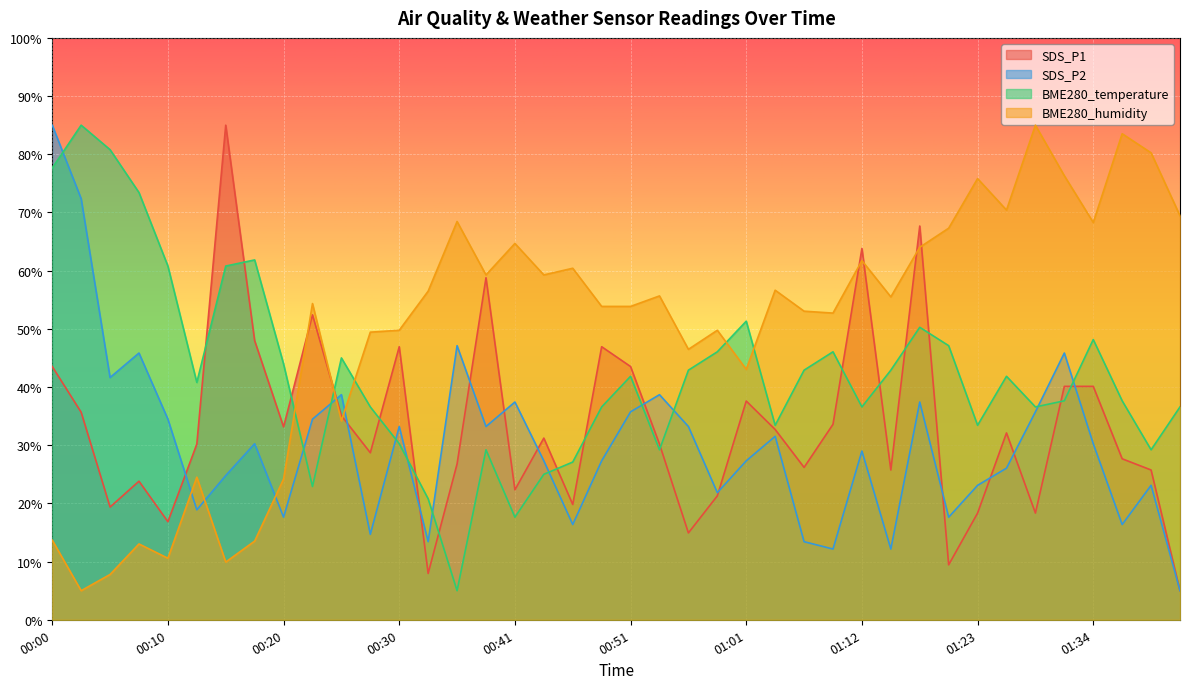

True or false: BME280_humidity has a value of 91.1 at 00:43.

False